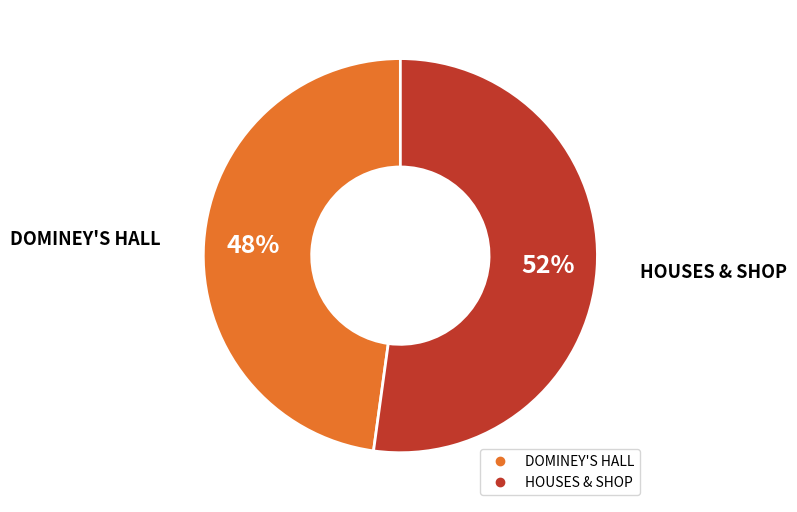

What percentage is the DOMINEY'S HALL slice, to the nearest percent?

48%